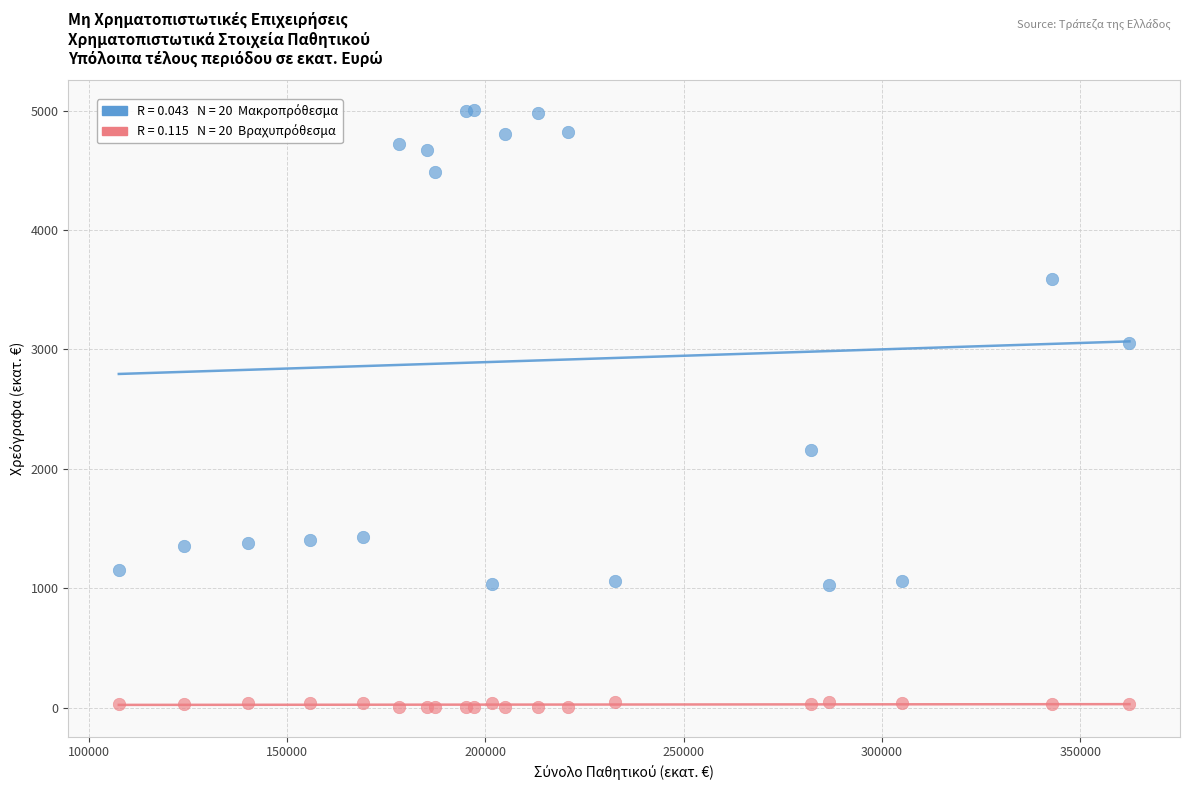

Across all series, what Y value is closest to 2506?

2159.7